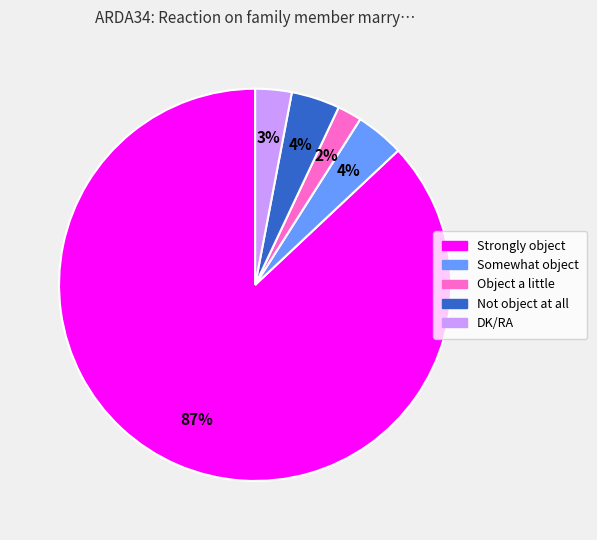

To the nearest percent, what percentage of the pie is DK/RA?

3%